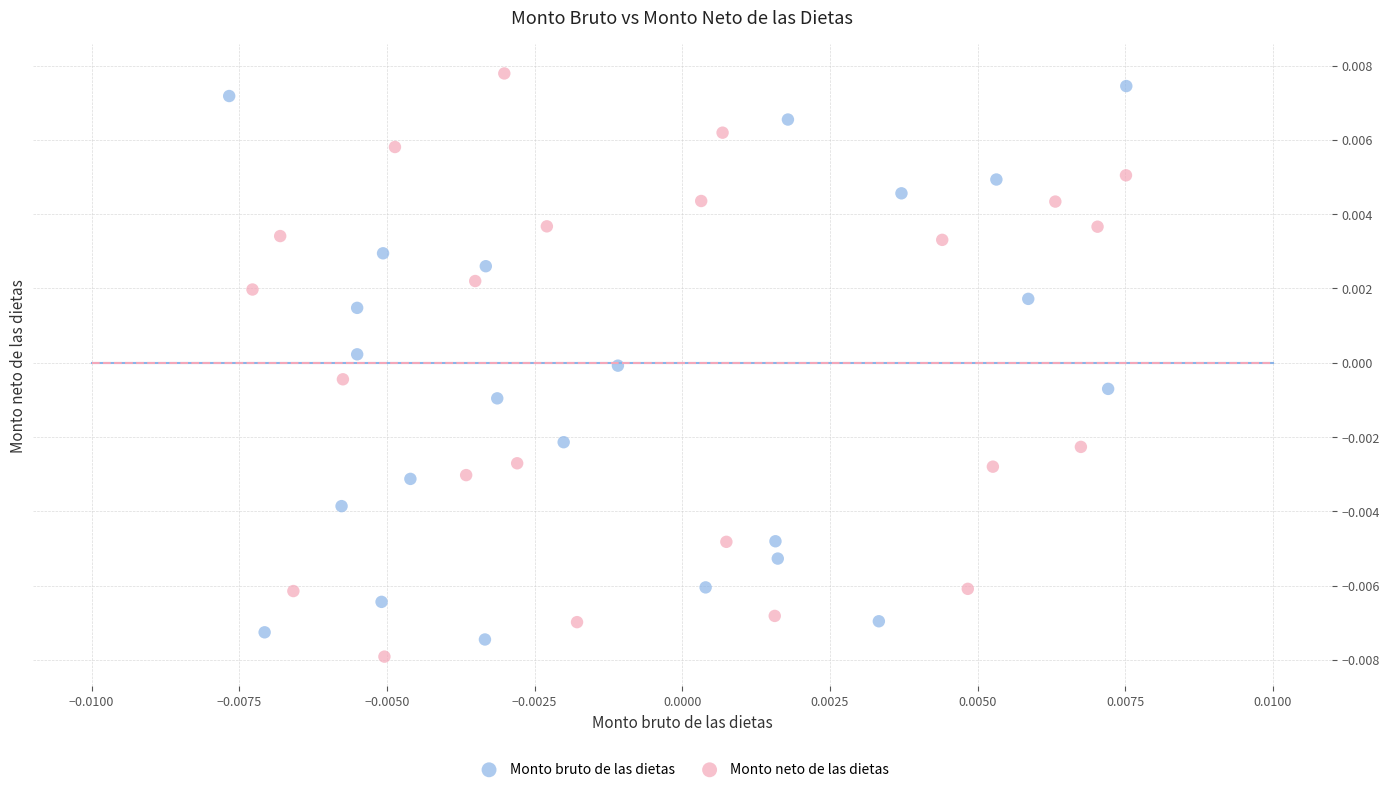

What are all the series names shown in the legend?

Monto bruto de las dietas, Monto neto de las dietas